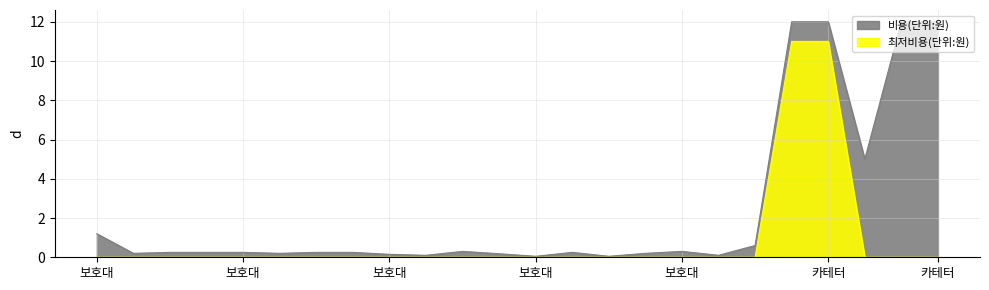

What is the difference between the highest and lowest values at 보호대?

1.2